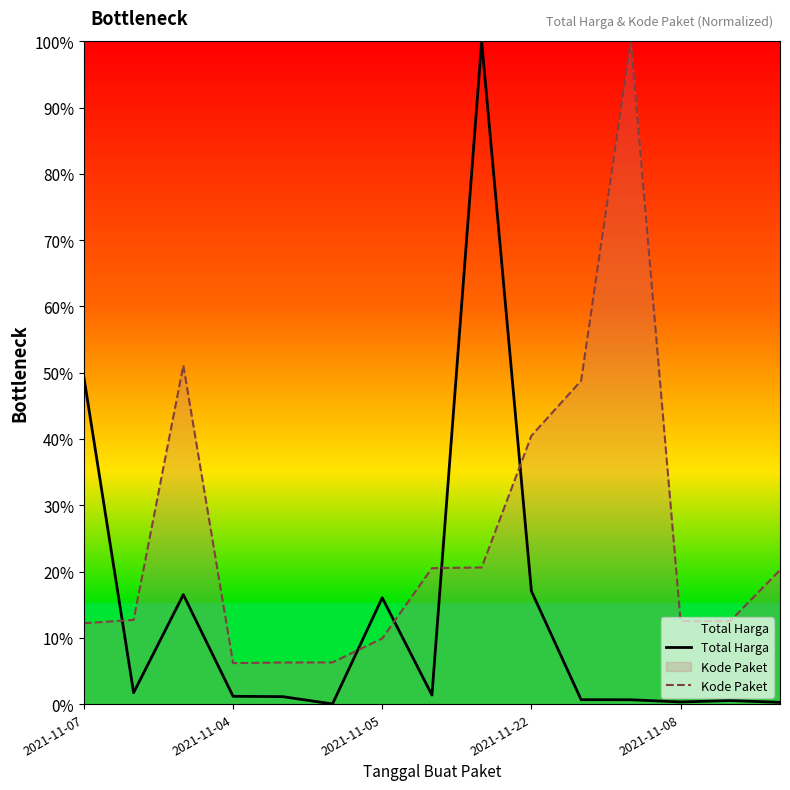

Which series has the largest range (max minus min)?

Total Harga